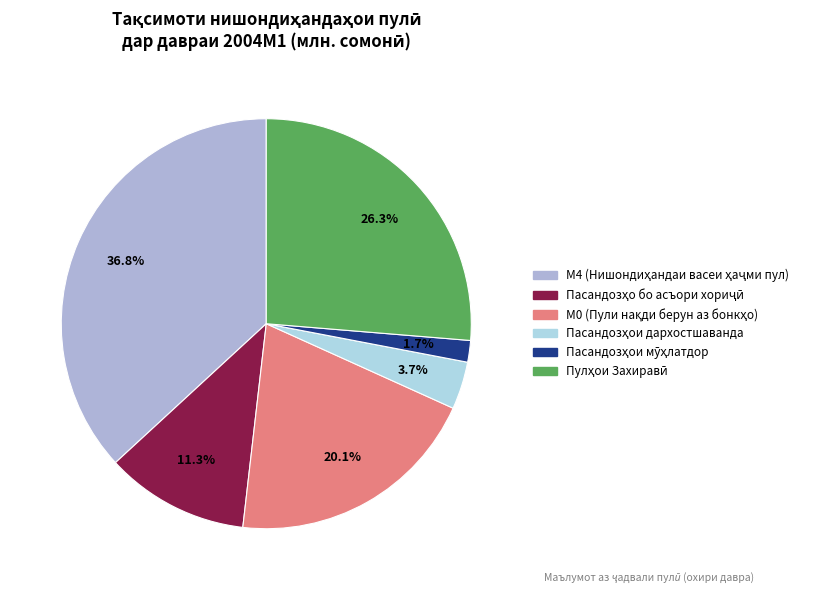

How many slices are in this pie chart?

6